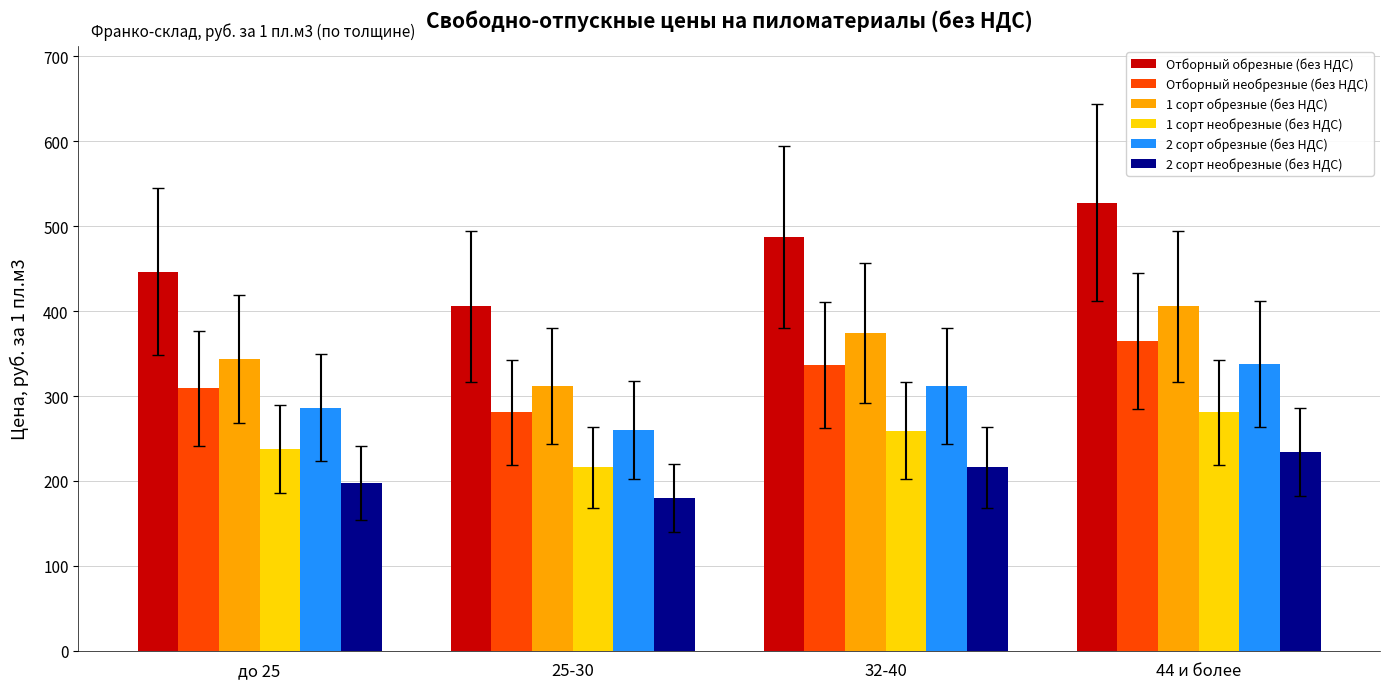

Reading left to right, transcribe all the data shown in this chart.

Отборный обрезные (без НДС): до 25=446.2	25-30=405.6	32-40=486.7	44 и более=527.3
Отборный необрезные (без НДС): до 25=308.9	25-30=280.8	32-40=337.0	44 и более=365.0
1 сорт обрезные (без НДС): до 25=343.2	25-30=312.0	32-40=374.4	44 и более=405.6
1 сорт необрезные (без НДС): до 25=237.6	25-30=216.0	32-40=259.2	44 и более=280.8
2 сорт обрезные (без НДС): до 25=286.0	25-30=260.0	32-40=312.0	44 и более=338.0
2 сорт необрезные (без НДС): до 25=198.0	25-30=180.0	32-40=216.0	44 и более=234.0